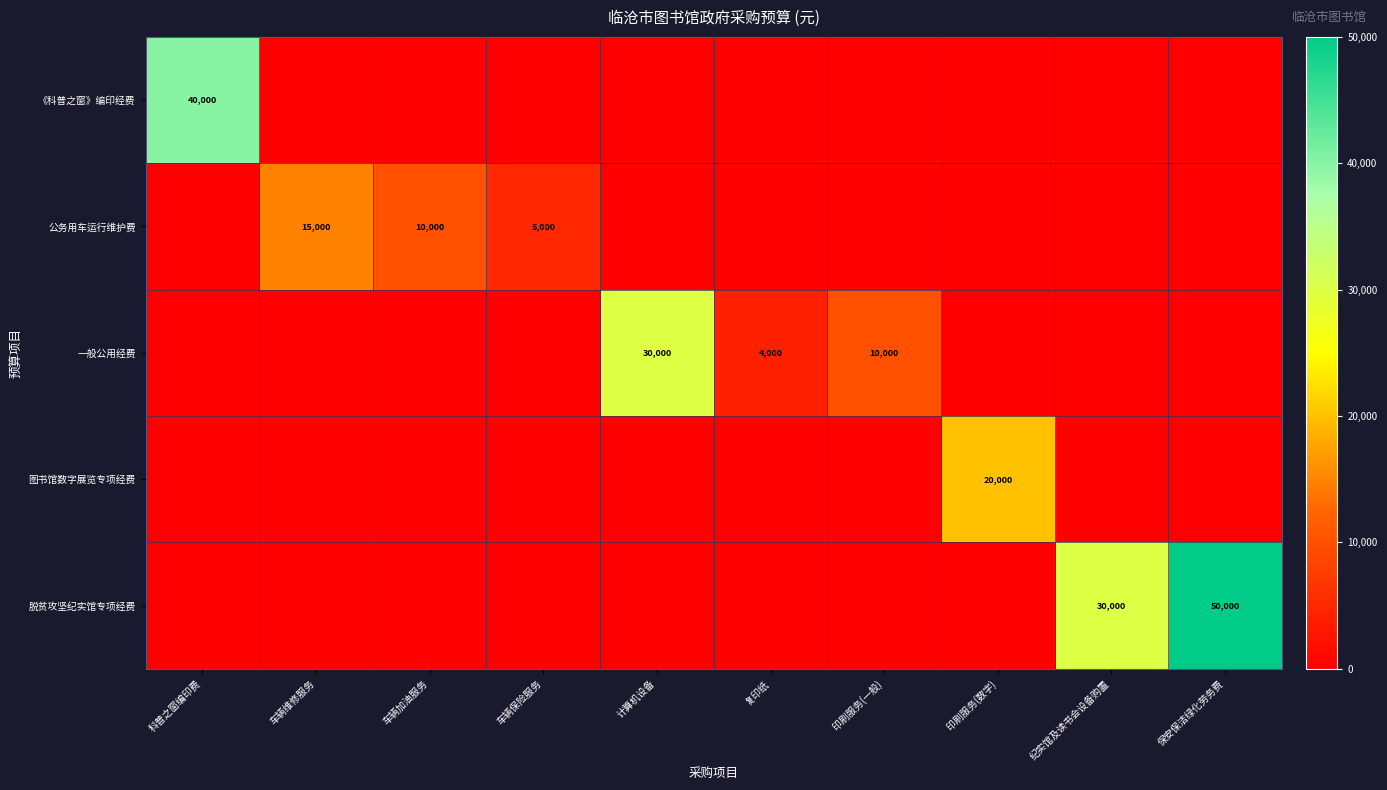

The value of 一般公用经费 at 复印纸 is 4000. True or false?

True